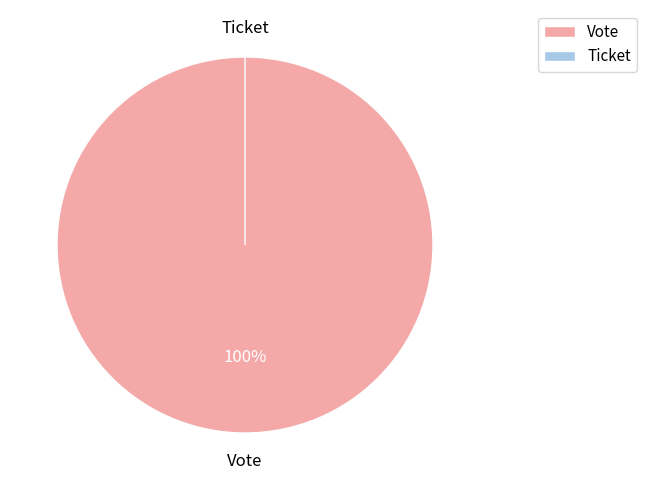

Which slice is the smallest?

Ticket